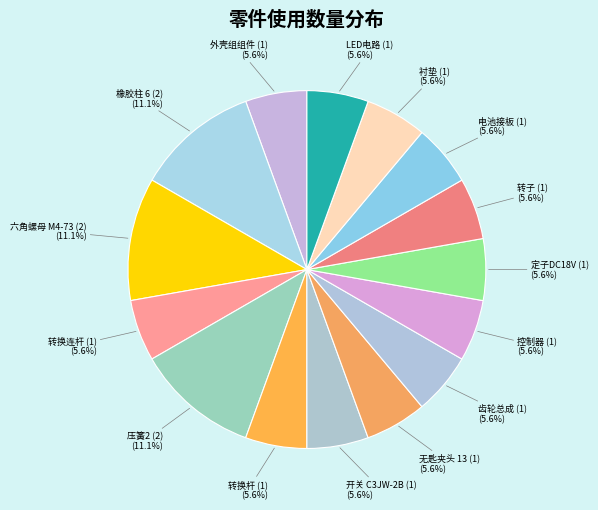

Approximately how many times larger is the value at 转子 (1) (5.6%) compared to 无匙夹头 13 (1) (5.6%)?

1.0